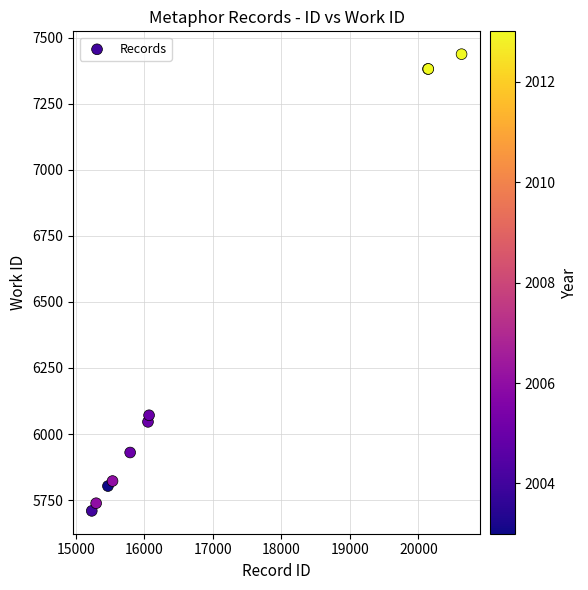

What Y value in the scatter plot is closest to 6573?

6071